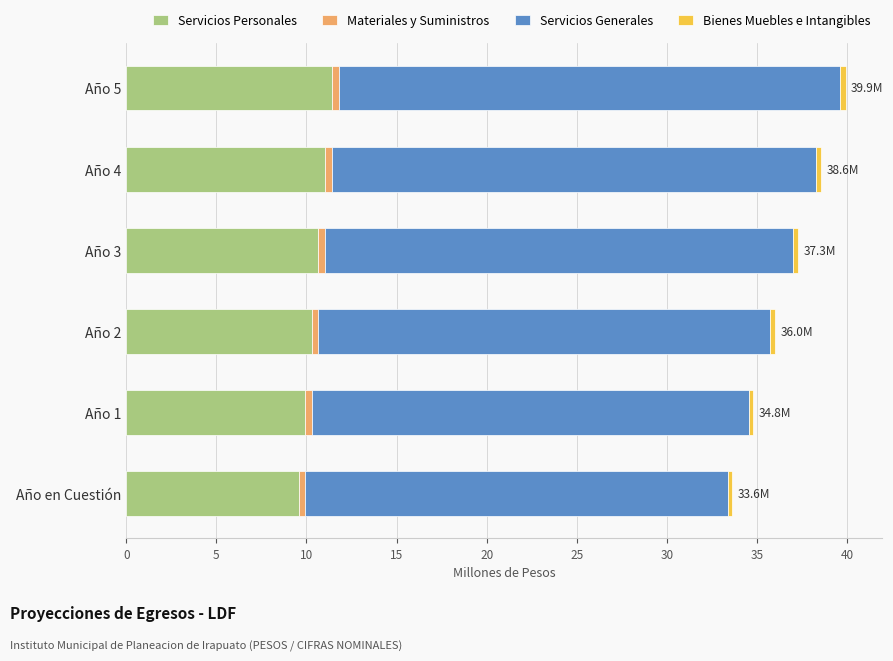

What is the sum of all Servicios Personales values?

62.9